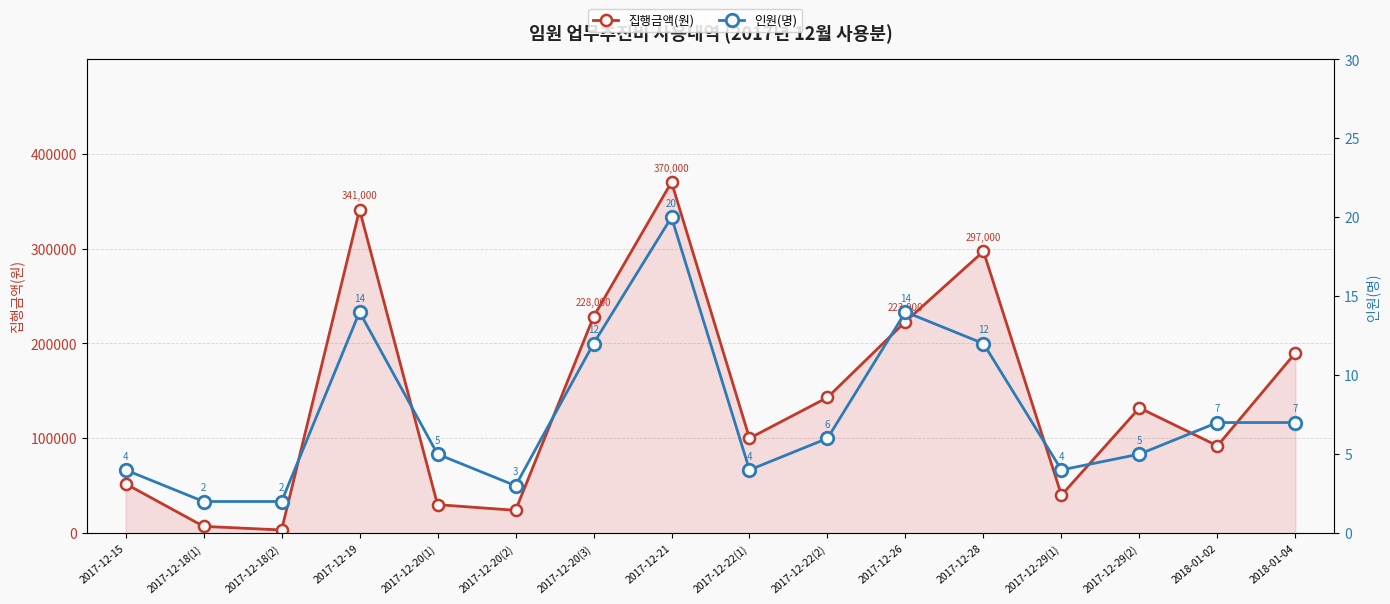

What is the value of the 인원(명) point at the 14th from the left?

5